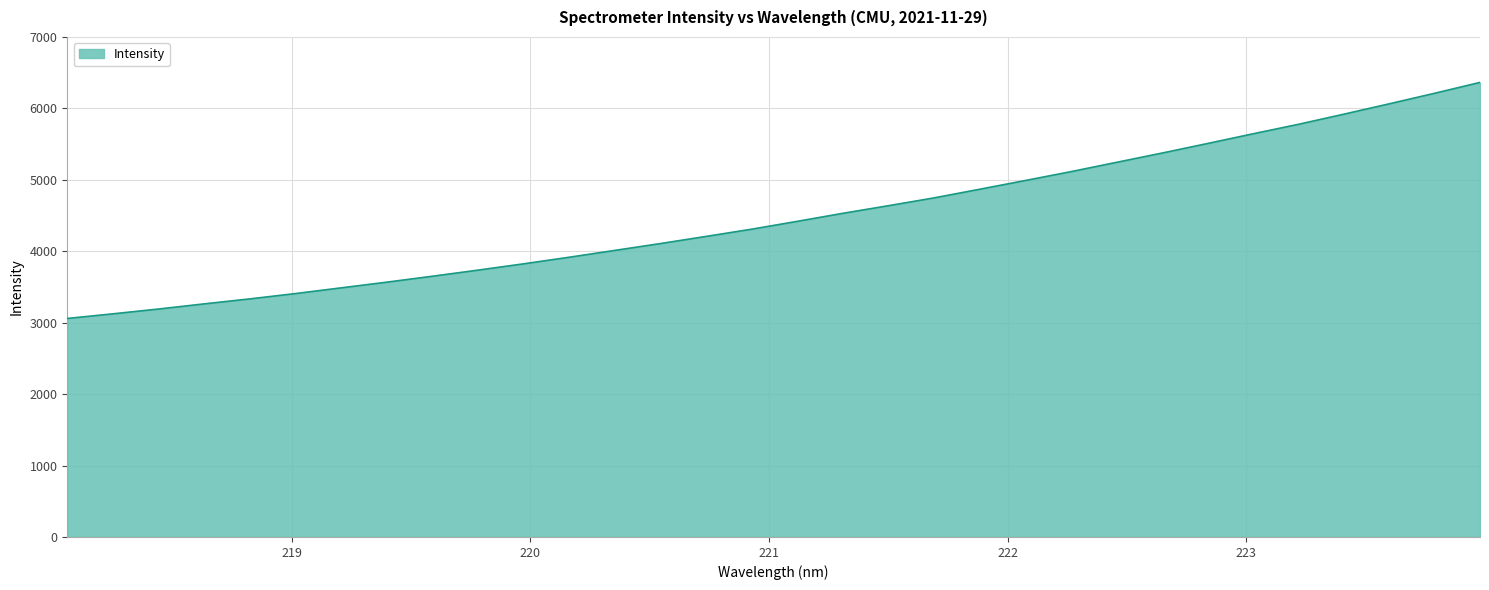

What is the maximum value shown in the chart?

6364.0